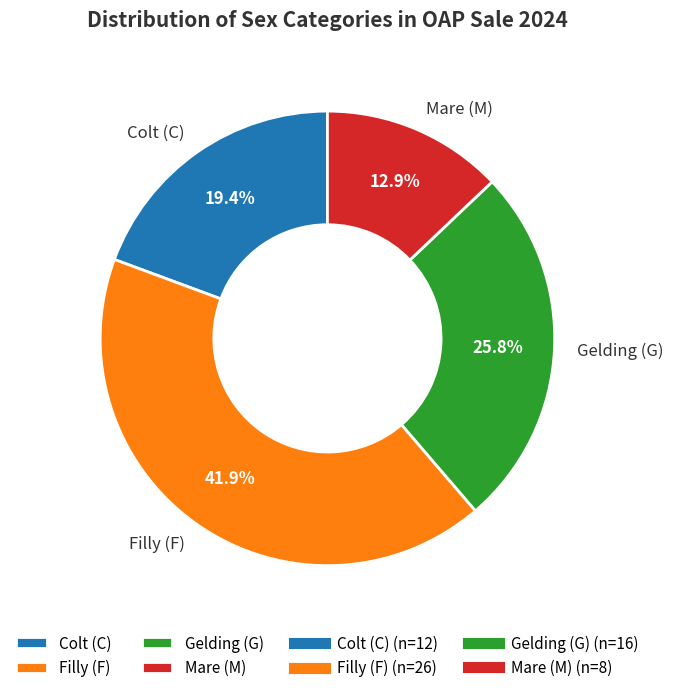

Which slice is the smallest?

Mare (M)